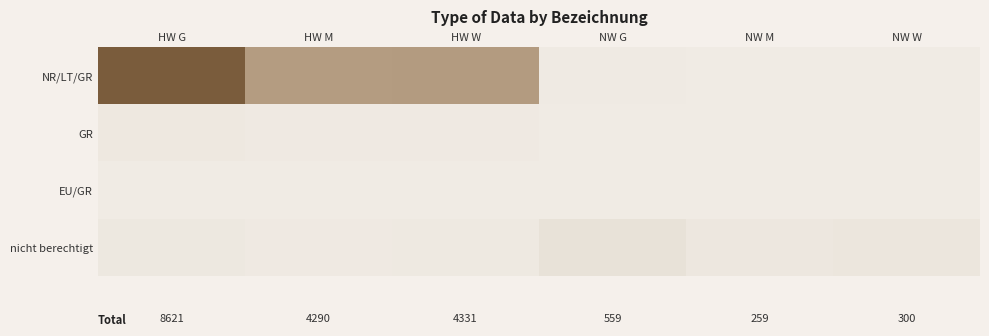

Which series has the largest total across all categories?

NR/LT/GR